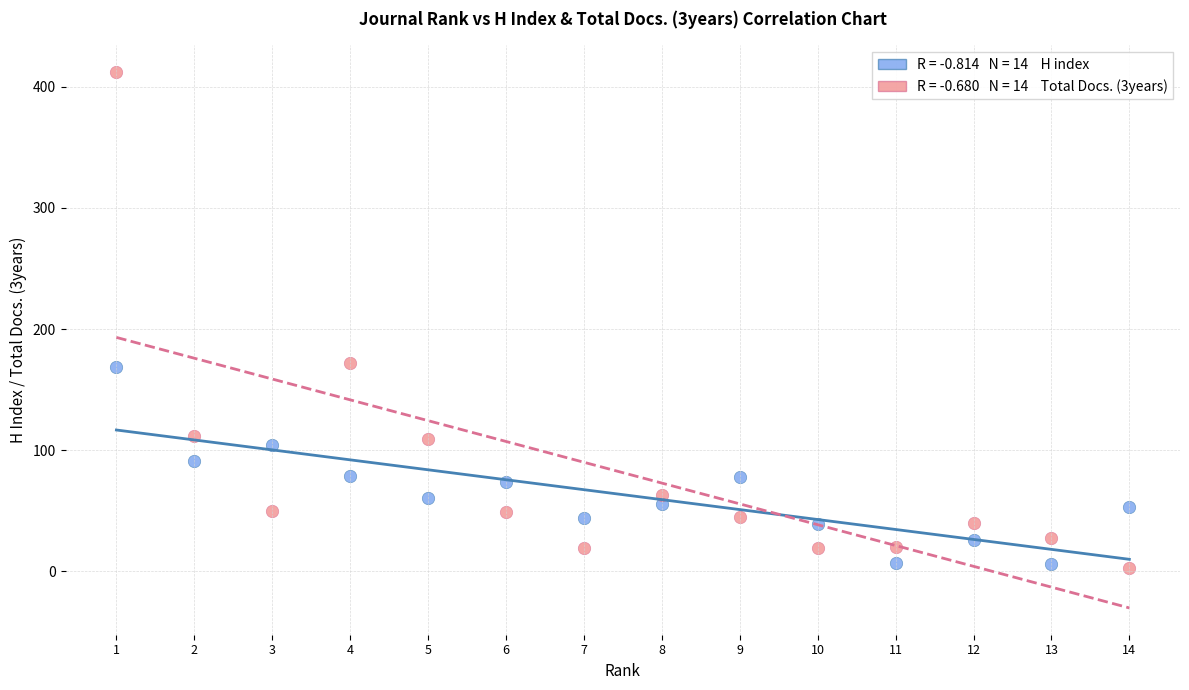

Across all data points, what is the range of Y values (max minus min)?

409